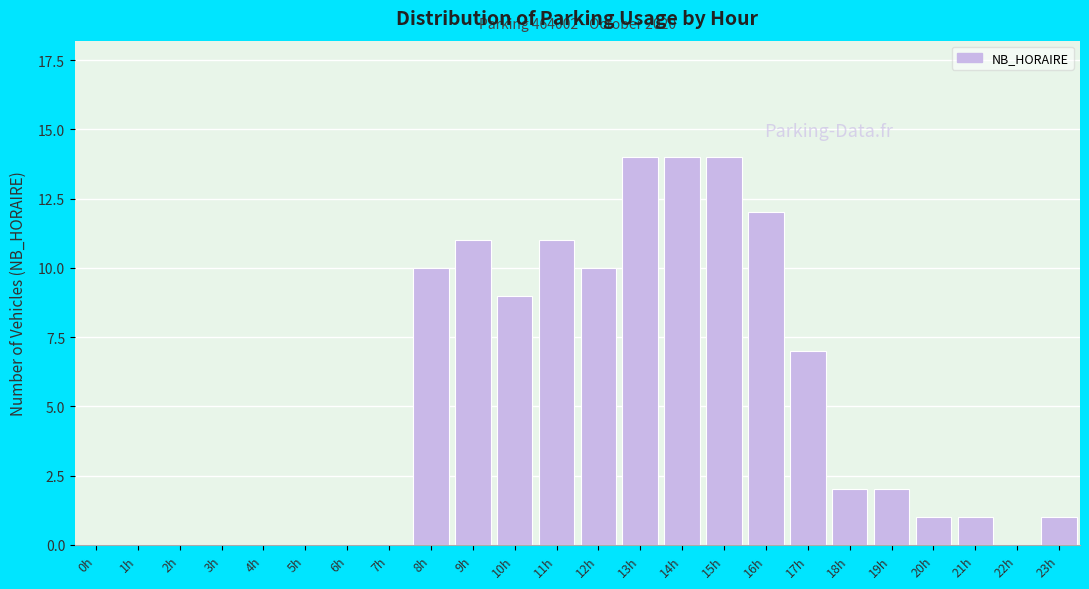

Reading right to left, transcribe all the data shown in this chart.

23h=1	22h=0	21h=1	20h=1	19h=2	18h=2	17h=7	16h=12	15h=14	14h=14	13h=14	12h=10	11h=11	10h=9	9h=11	8h=10	7h=0	6h=0	5h=0	4h=0	3h=0	2h=0	1h=0	0h=0